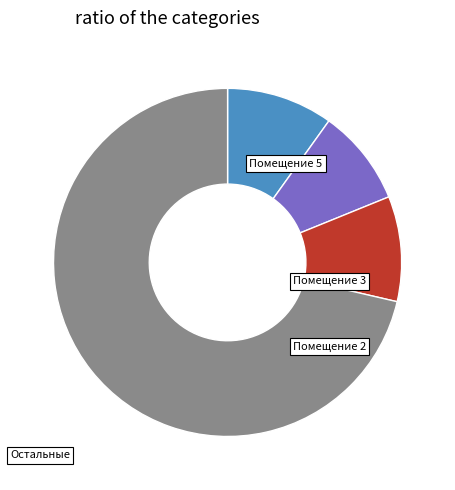

Is Остальные the majority of the pie?

Yes